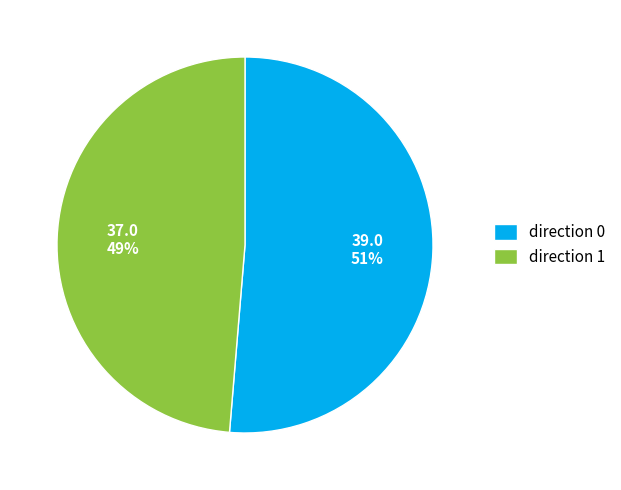

Between direction 0 and direction 1, which is larger?

direction 0